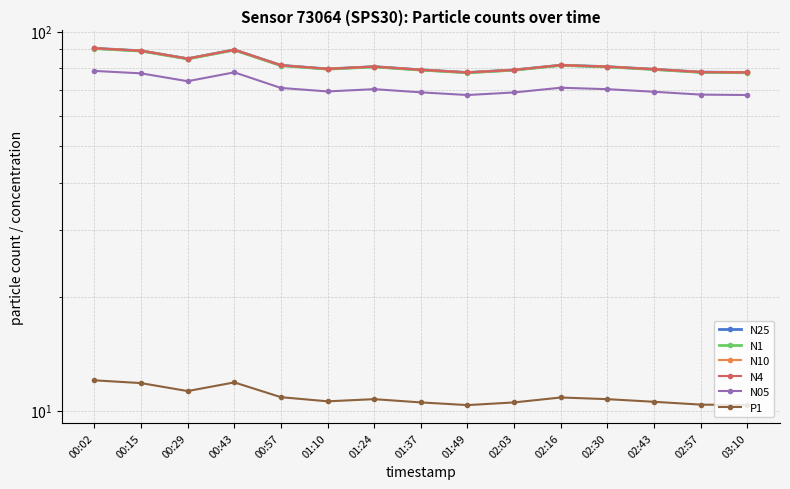

The value of N25 at 02:16 is 40.8. True or false?

False